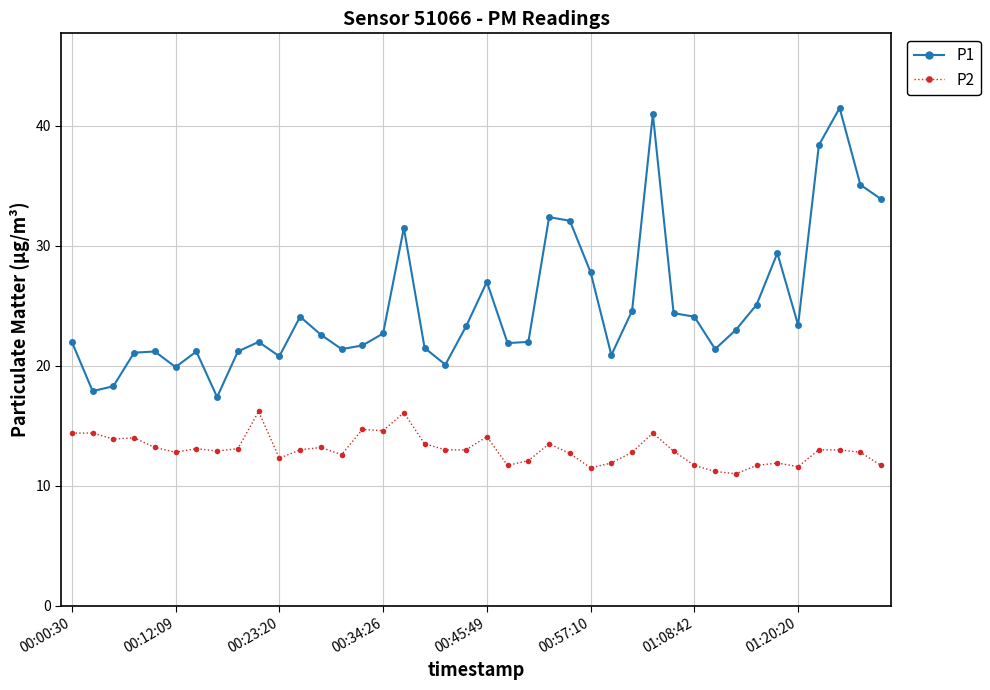

Which series has the widest spread of values?

P1